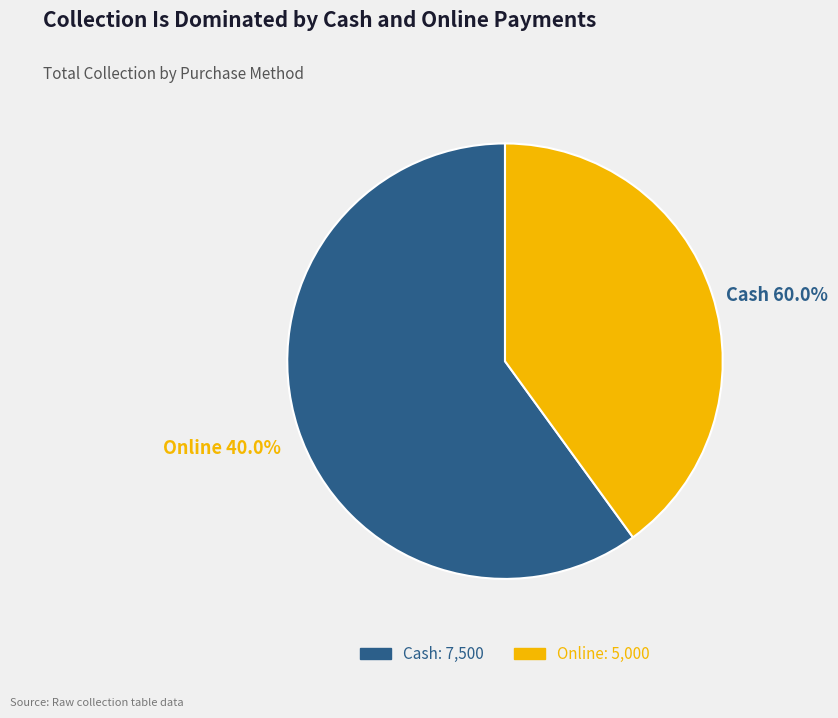

To the nearest percent, what percentage of the pie is Online?

40%